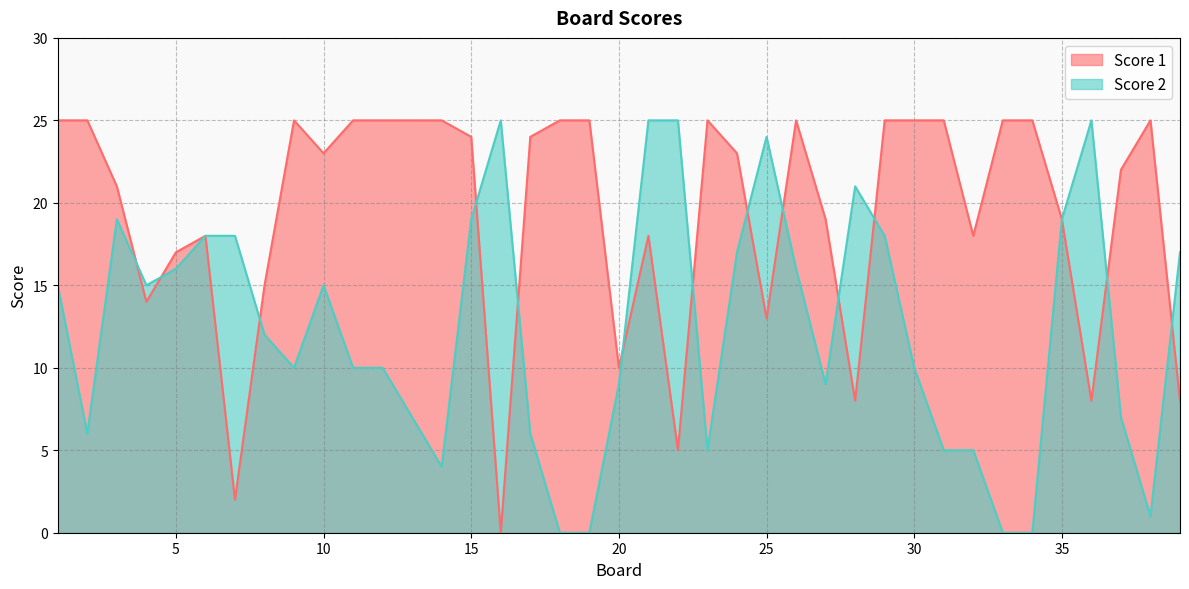

What is the difference between the maximum and second lowest values in the Score 2 series?

25